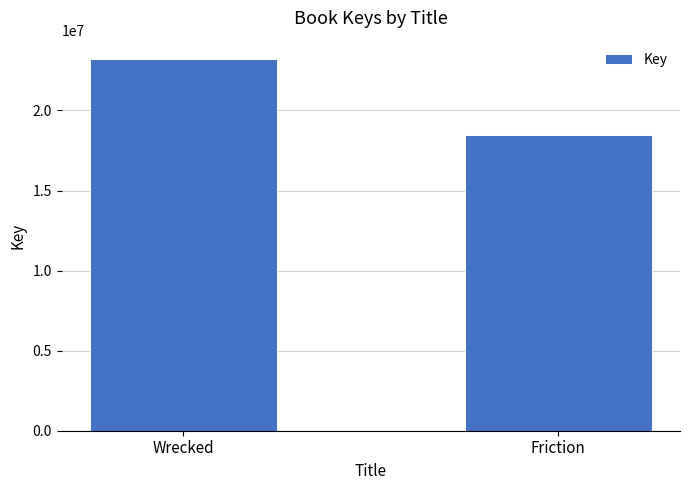

What is the sum of the values at Friction and Wrecked?

41646081